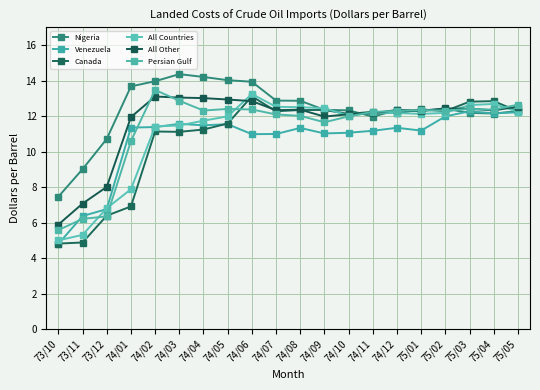

At how many categories does at least one series exceed 11?

17